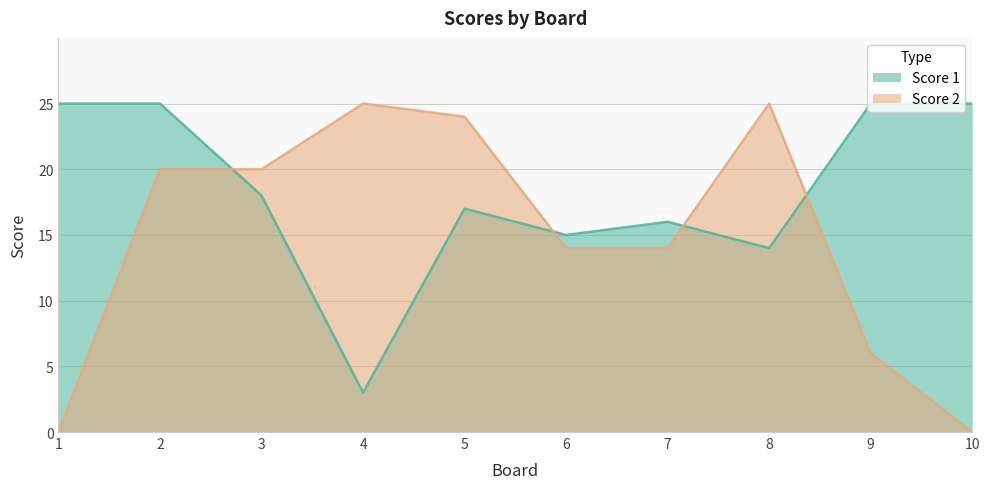

How many data points in Score 1 are less than 18?

5